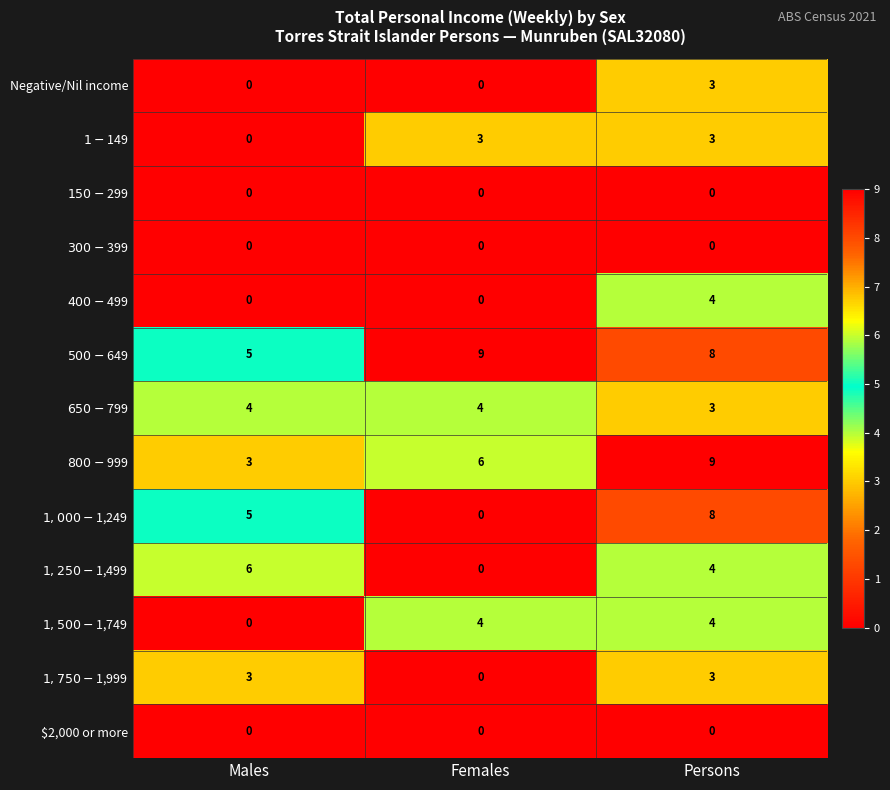

What is the approximate value of Negative/Nil income at Persons?

3